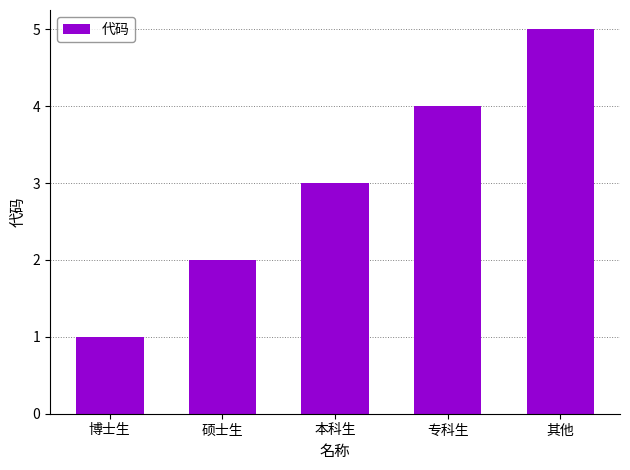

Reading left to right, transcribe all the data shown in this chart.

博士生=1	硕士生=2	本科生=3	专科生=4	其他=5